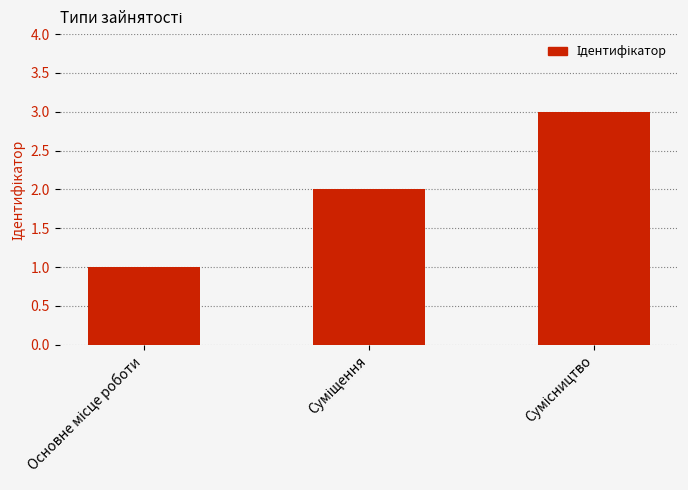

What is the maximum value shown in the chart?

3